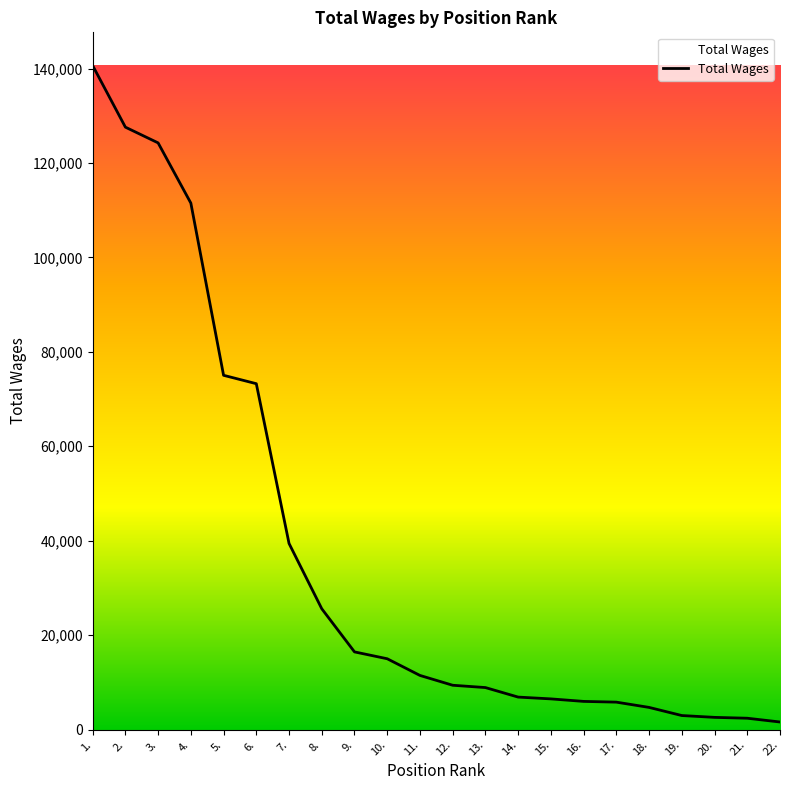

Approximately how many times larger is the value at 3. compared to 22.?

77.1